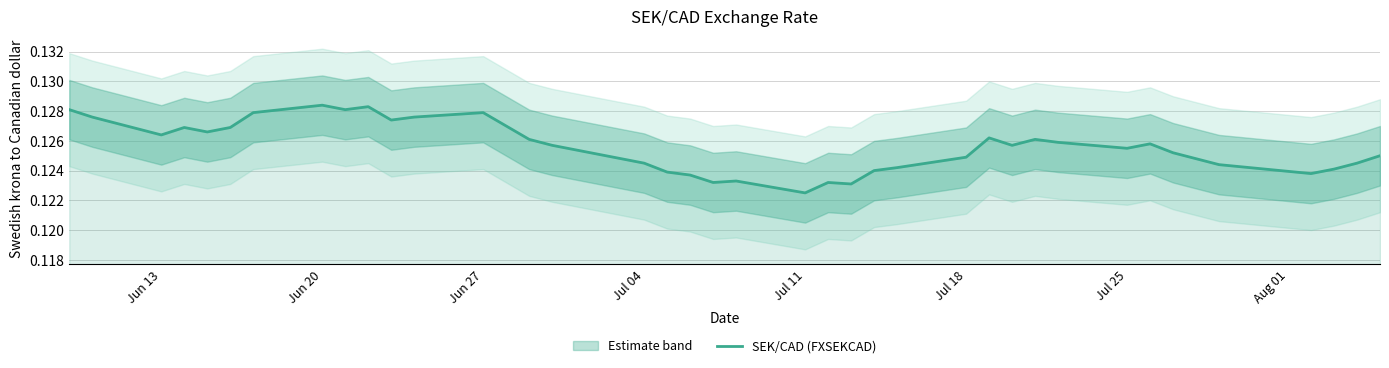

True or false: the data has more than 1 interior local peaks.

True